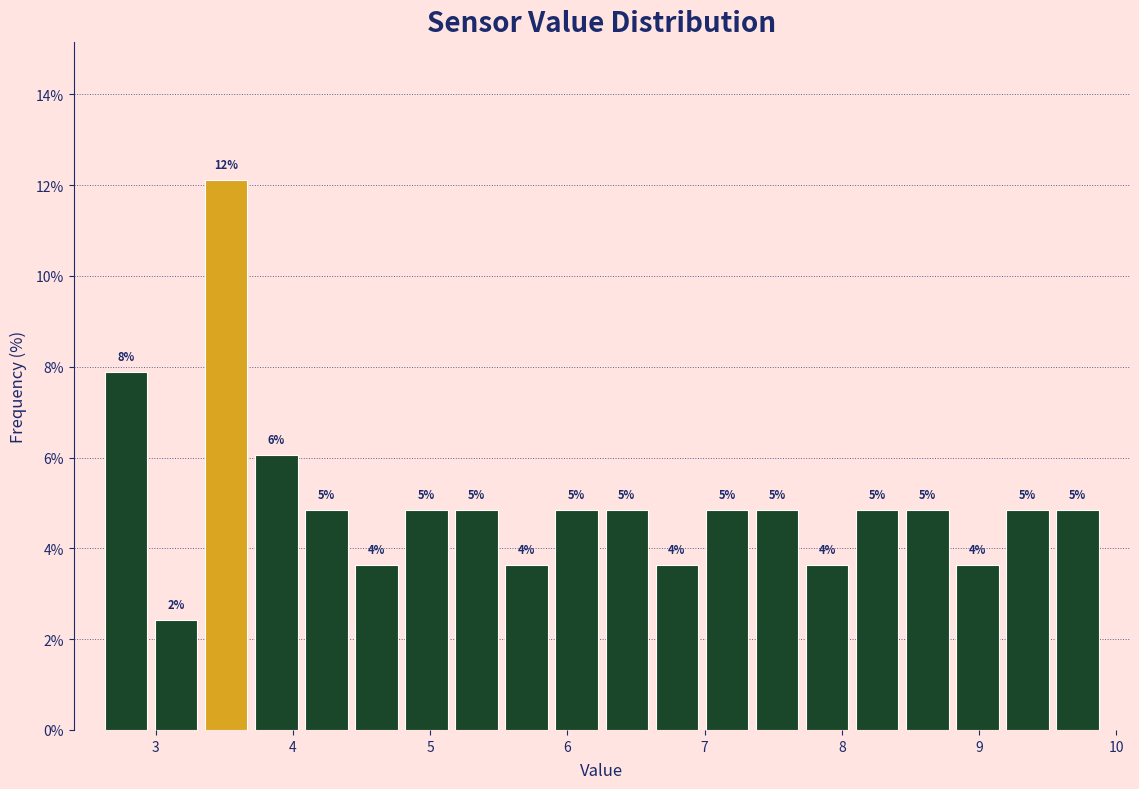

Read against the x-axis, roughly where is the centre of the tallest bar?

3.5